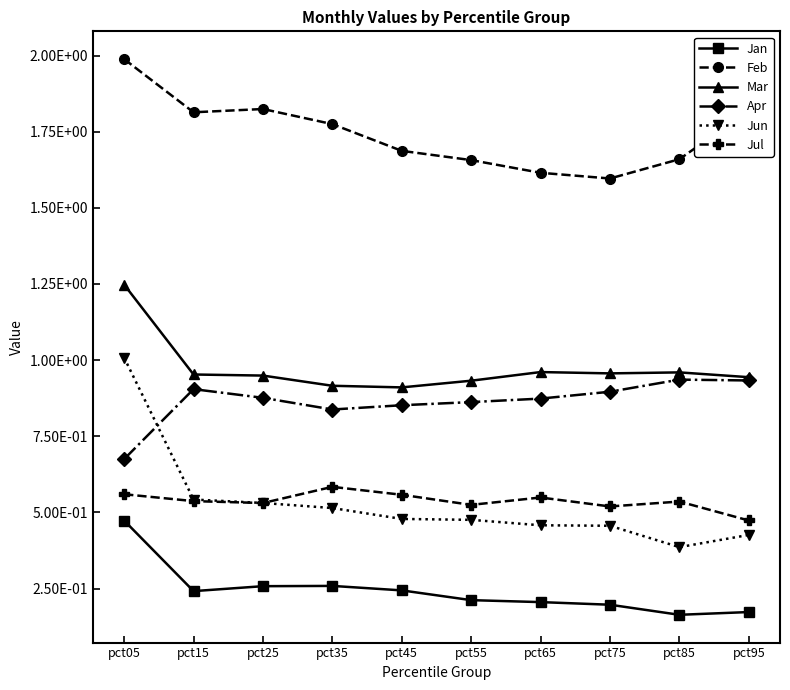

Which label corresponds to the smallest value in the chart?

pct85